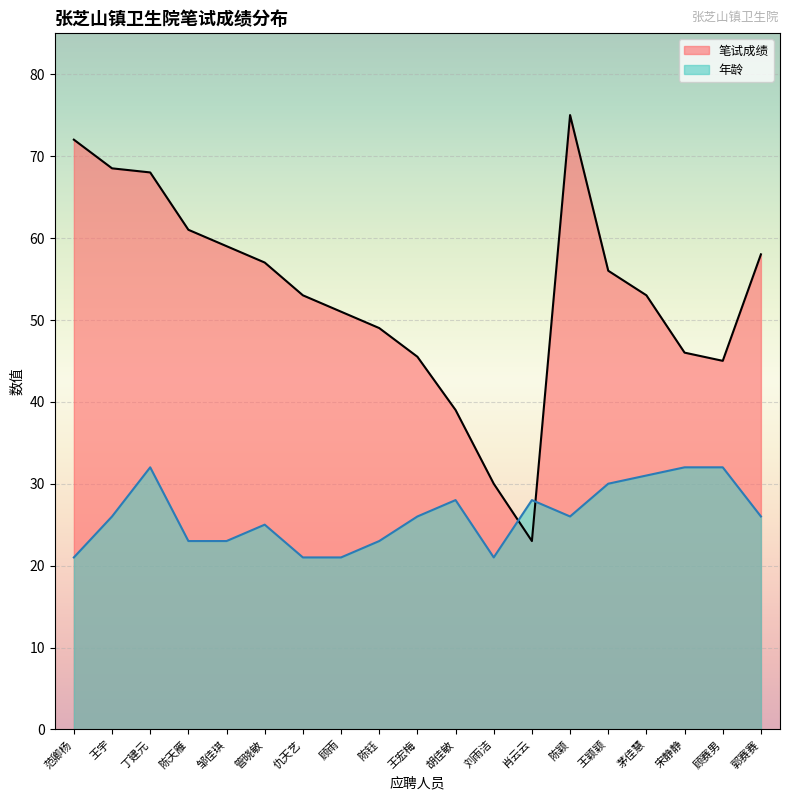

Which label corresponds to the smallest value in the chart?

范卿杨